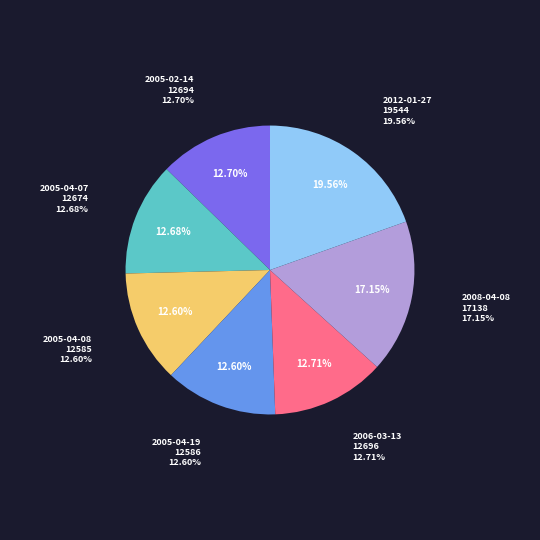

Which has a higher value, 2005-04-19 or 2012-01-27?

2012-01-27